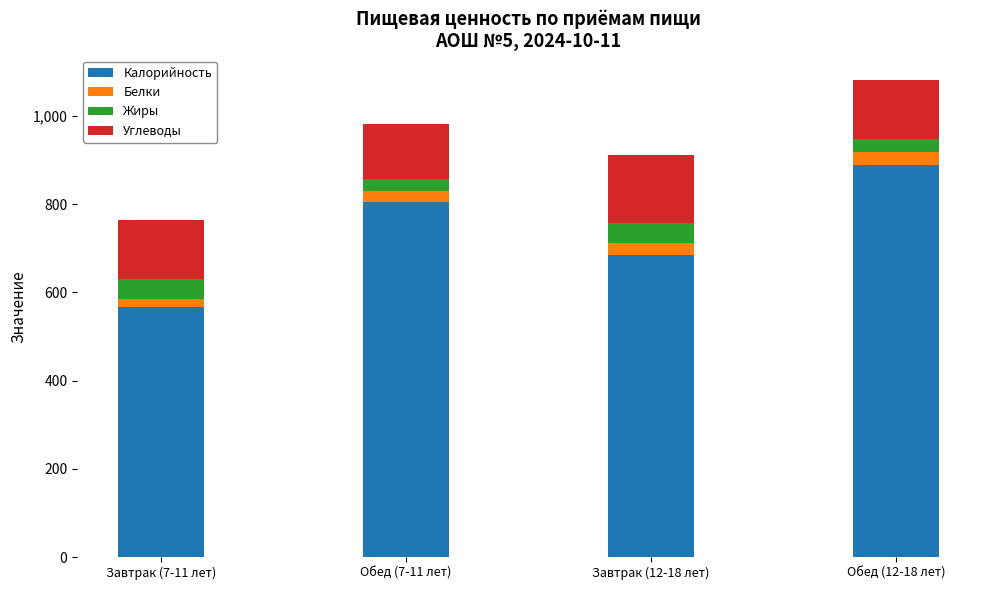

Reading right to left, what are the values for Калорийность?

888.8	686.0	804.8	566.0